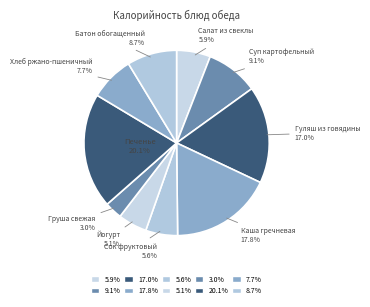

Count the number of slices in the pie.

10